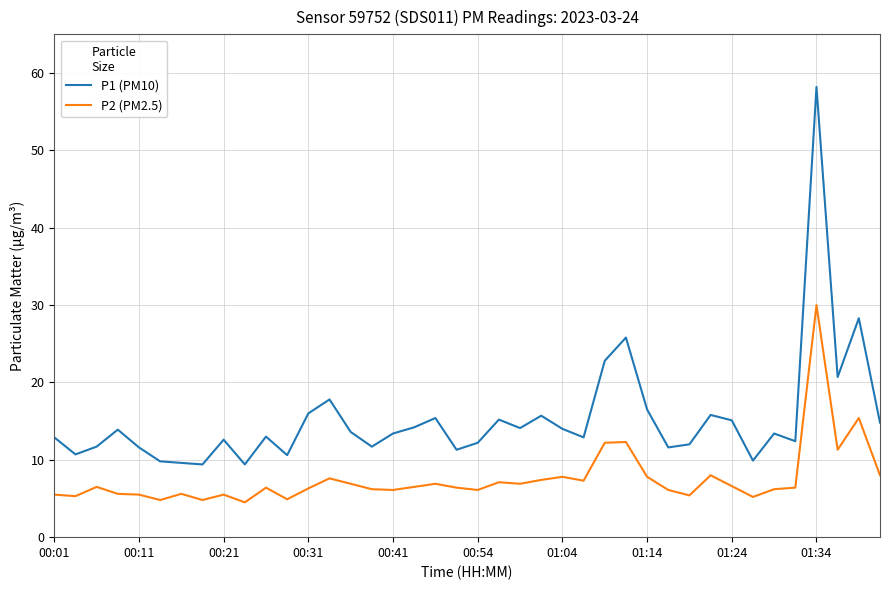

True or false: P1 (PM10) and P2 (PM2.5) cross at least once.

False